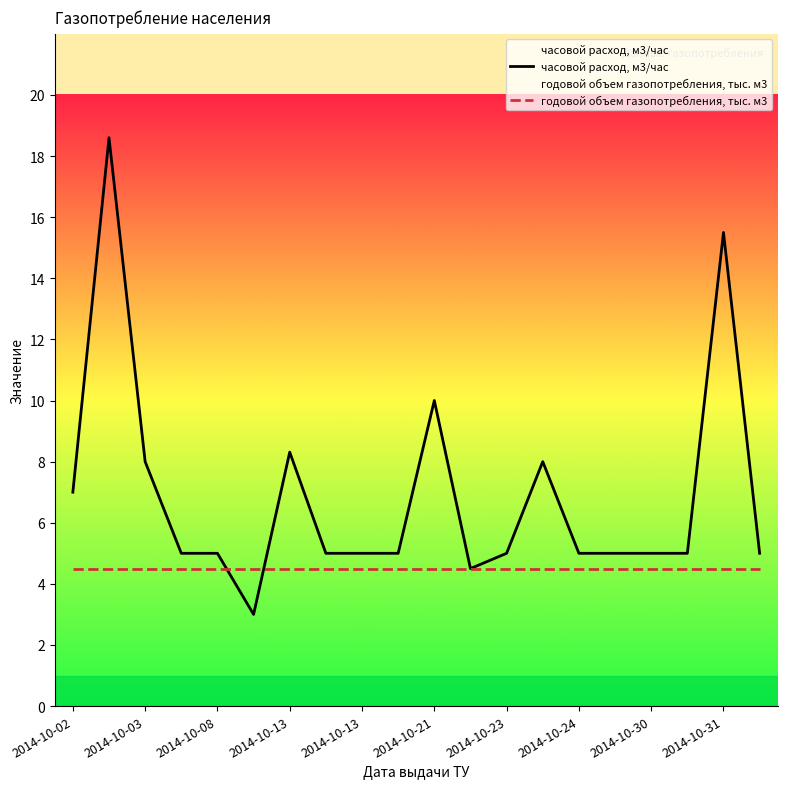

What is the approximate value of годовой объем газопотребления, тыс. м3 at 2014-10-31?

4.5